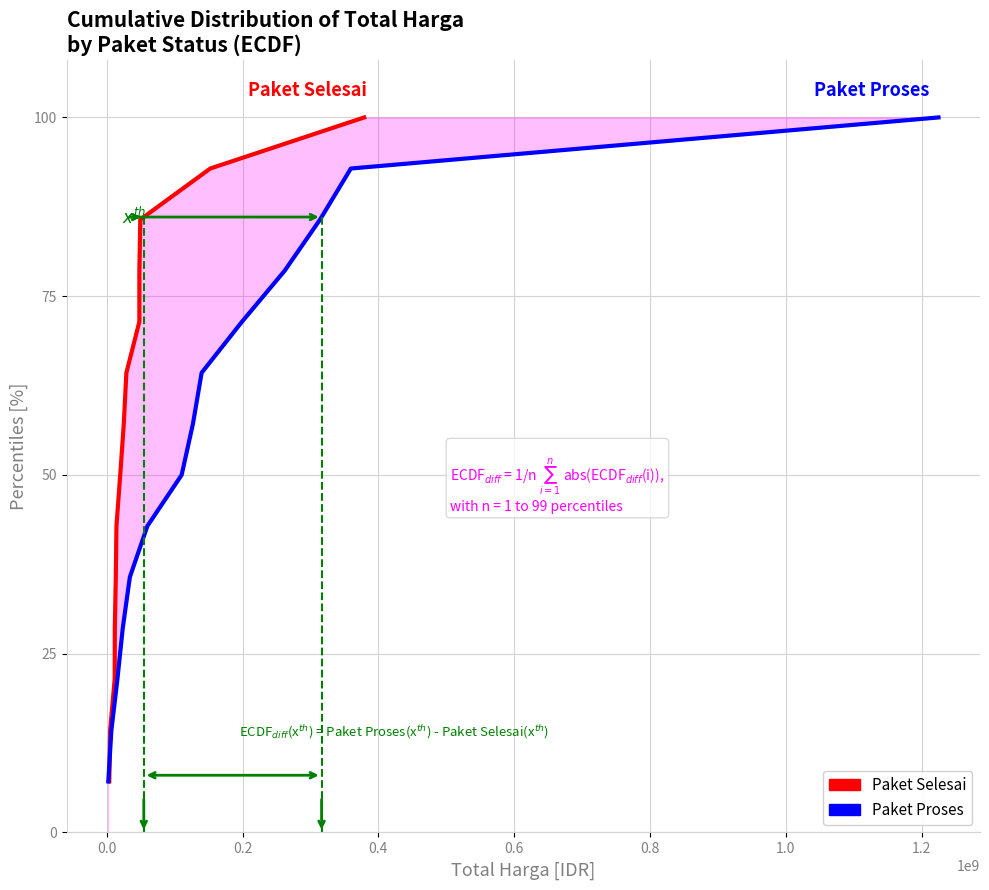

True or false: Paket Proses and Paket Selesai intersect in this chart.

False